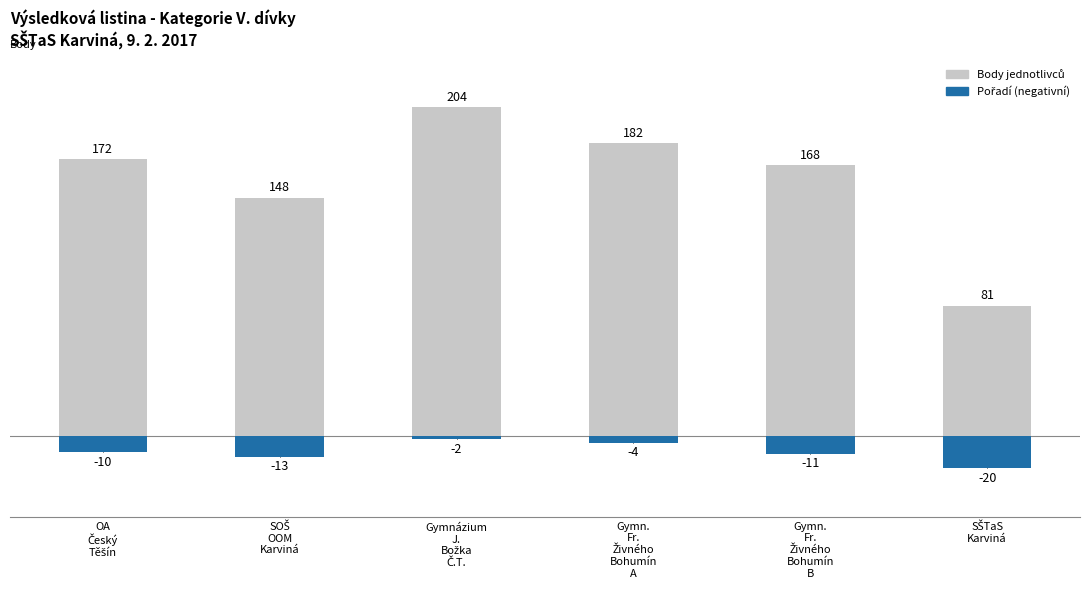

What is the total value across all series at OA
Český
Těšín?

162